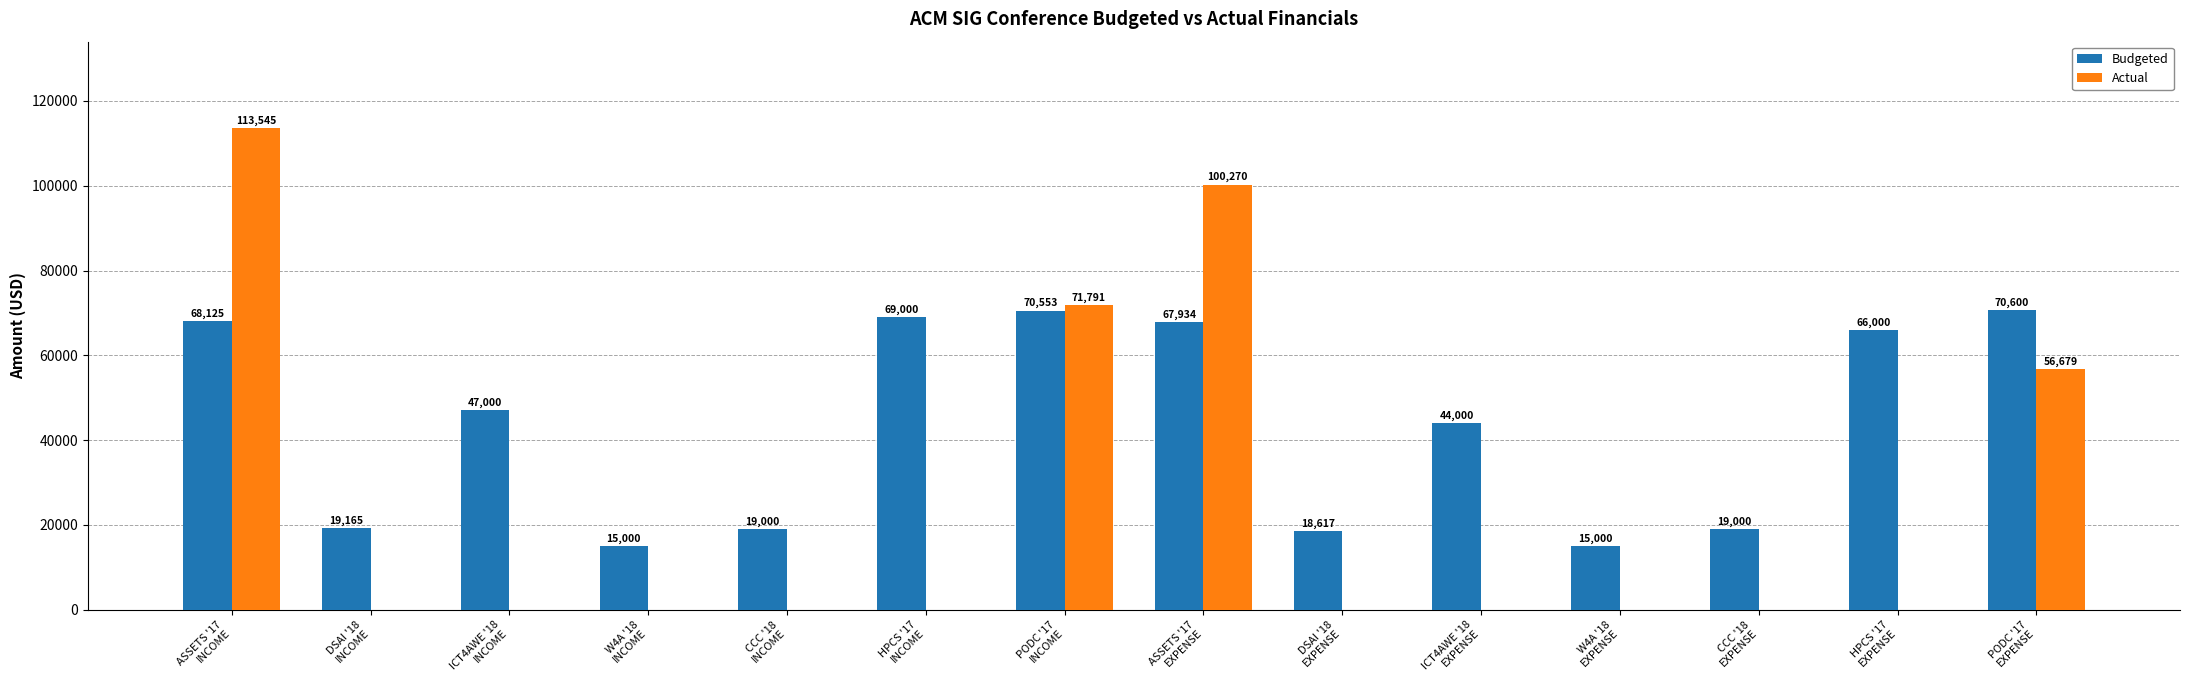

What is the sum of all Actual values?

342285